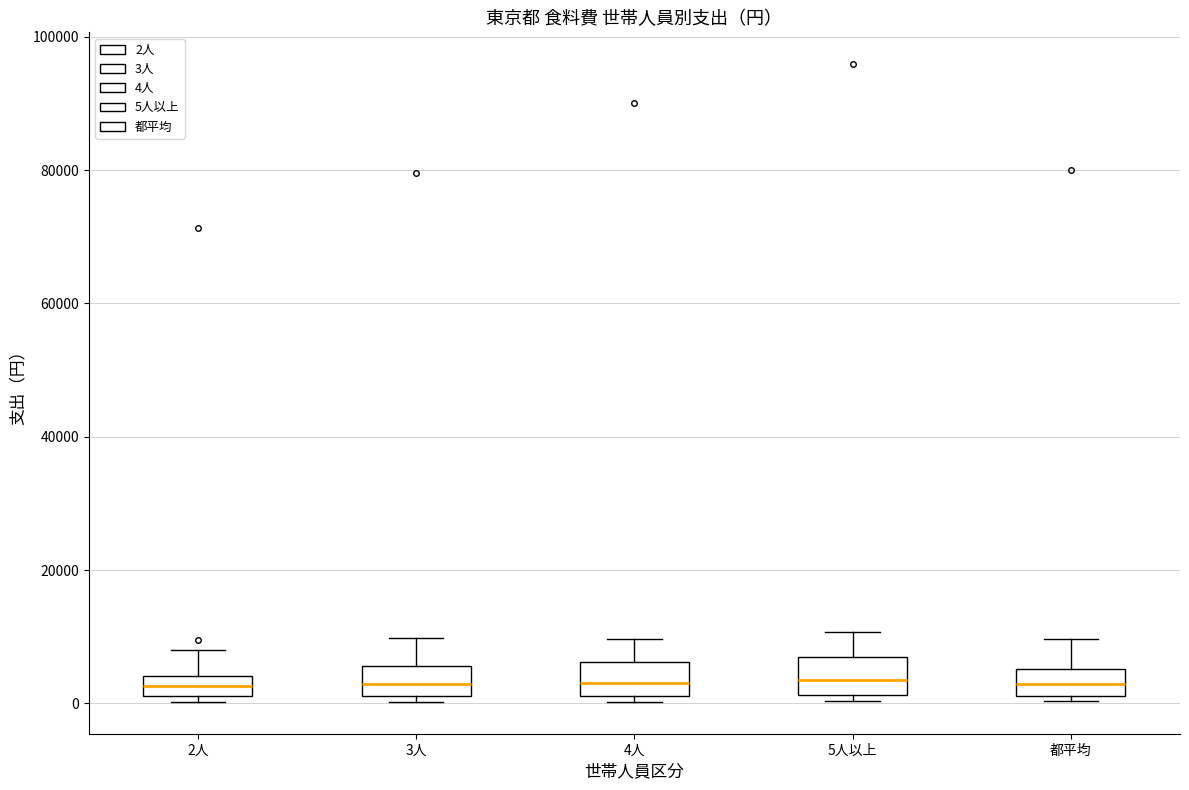

Reading left to right, read every box against the y-axis: the position of its median line, the range the box covers, and the ends of its whiskers. The values are not printed on the chart, so give them approximately, as read against the axis.

2人: median 2000 (inside the box), box 2000 to 4000, whiskers 0 to 8000
3人: median 2000 (inside the box), box 2000 to 6000, whiskers 0 to 10000
4人: median 4000, box 2000 to 6000, whiskers 0 to 10000
5人以上: median 4000, box 2000 to 6000, whiskers 0 to 10000
都平均: median 2000 (inside the box), box 2000 to 6000, whiskers 0 to 10000